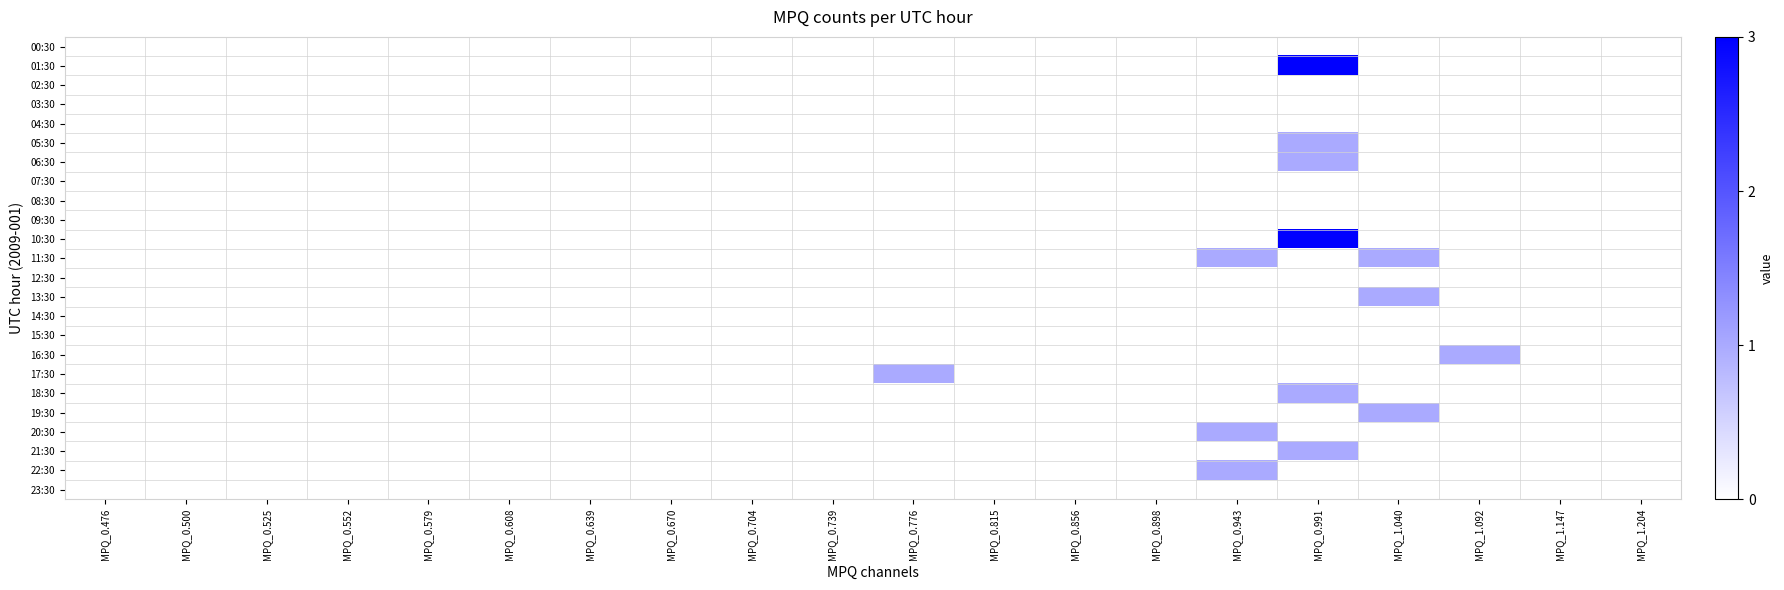

At which category is the sum across all series the highest?

MPQ_0.991